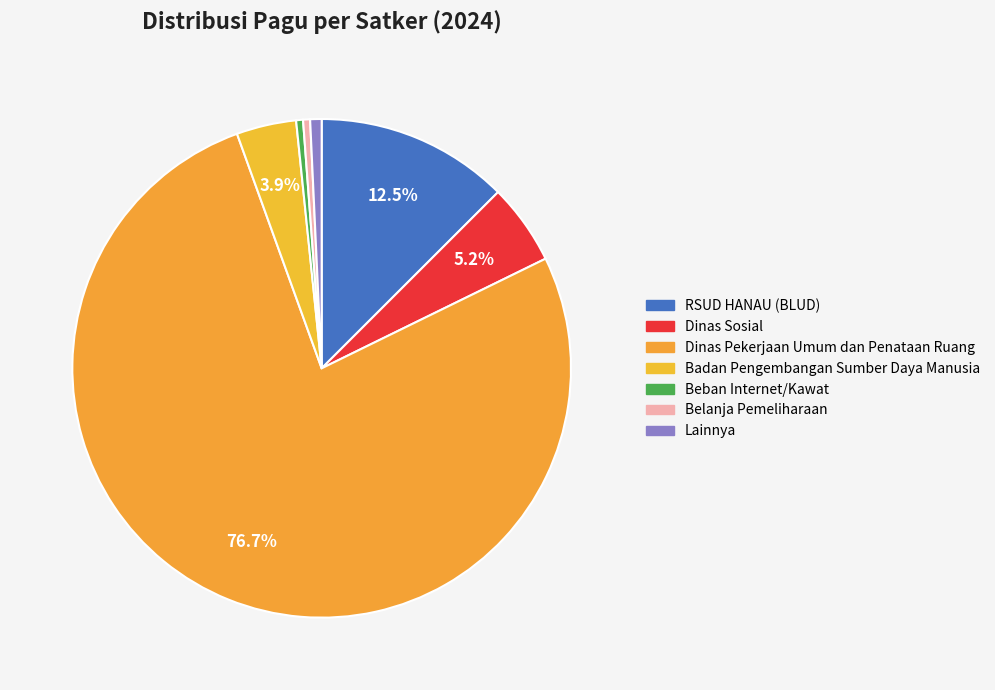

How many segments does this pie chart have?

7